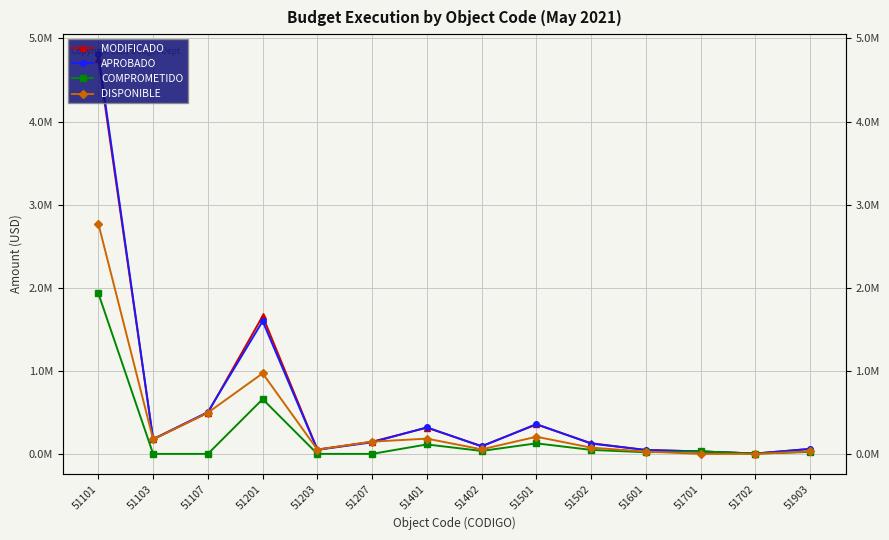

How many lines are shown in the chart?

4